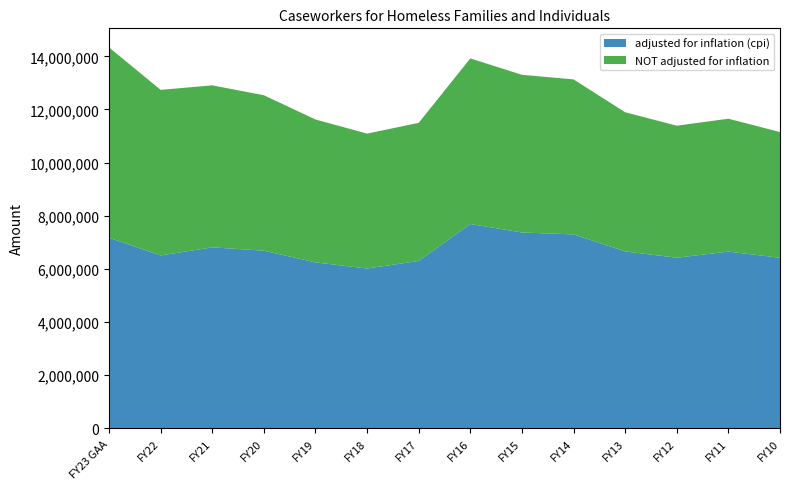

Reading left to right, extract all data points from this chart.

adjusted for inflation (cpi): 7168363	6503429	6808456	6682513	6241268	6011918	6295383	7687189	7367903	7295474	6653182	6417060	6648131	6414973
NOT adjusted for inflation: 7168363	6233744	6098712	5851947	5380507	5077523	5200355	6234088	5935719	5835613	5240310	4970557	5002623	4733278